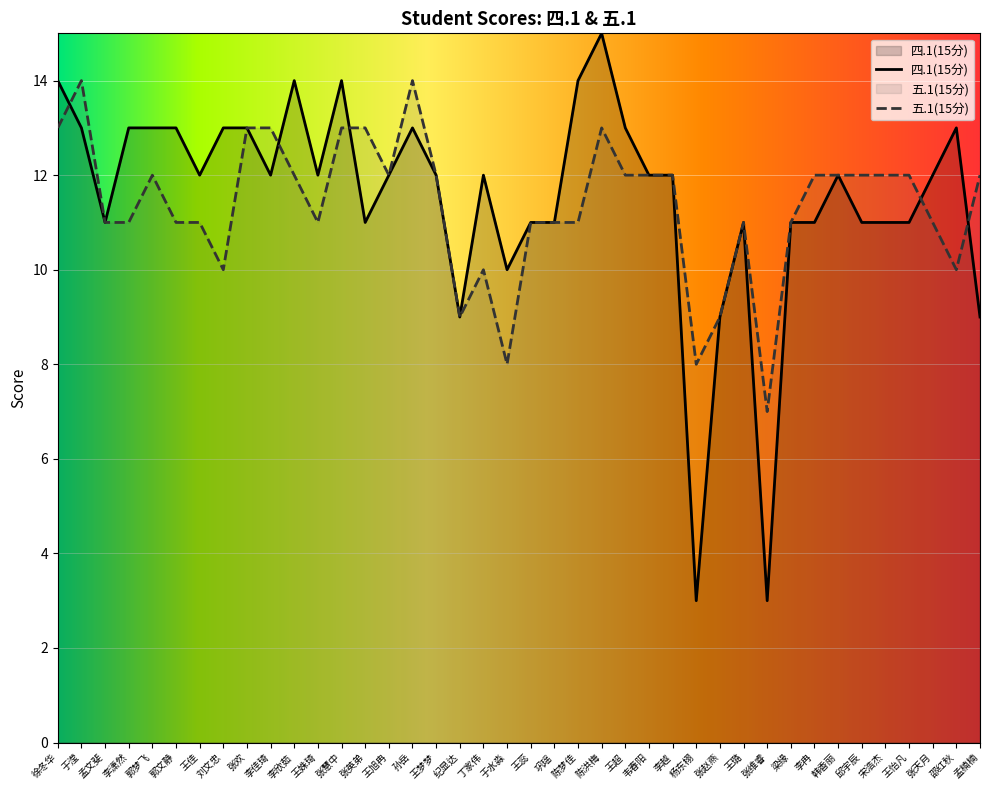

How many lines are shown in the chart?

2